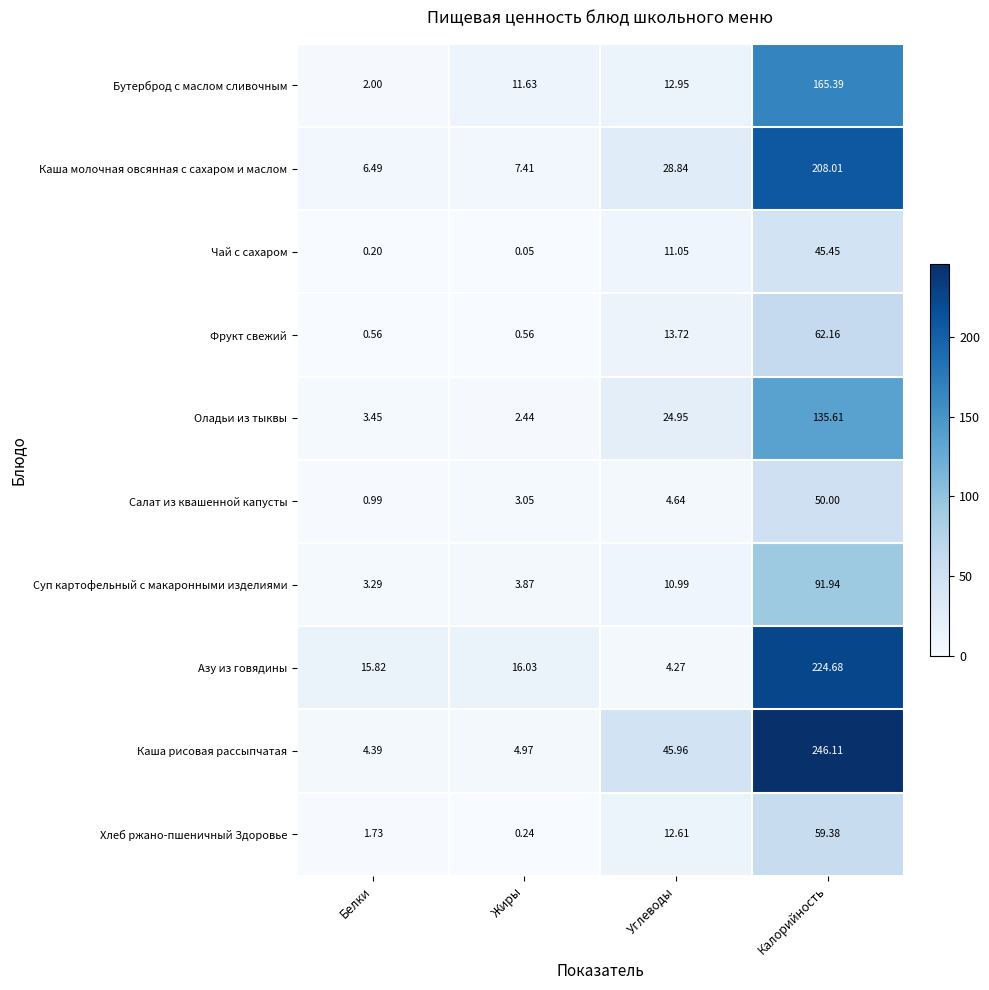

Where does the Азу из говядины series first go above 16?

Жиры